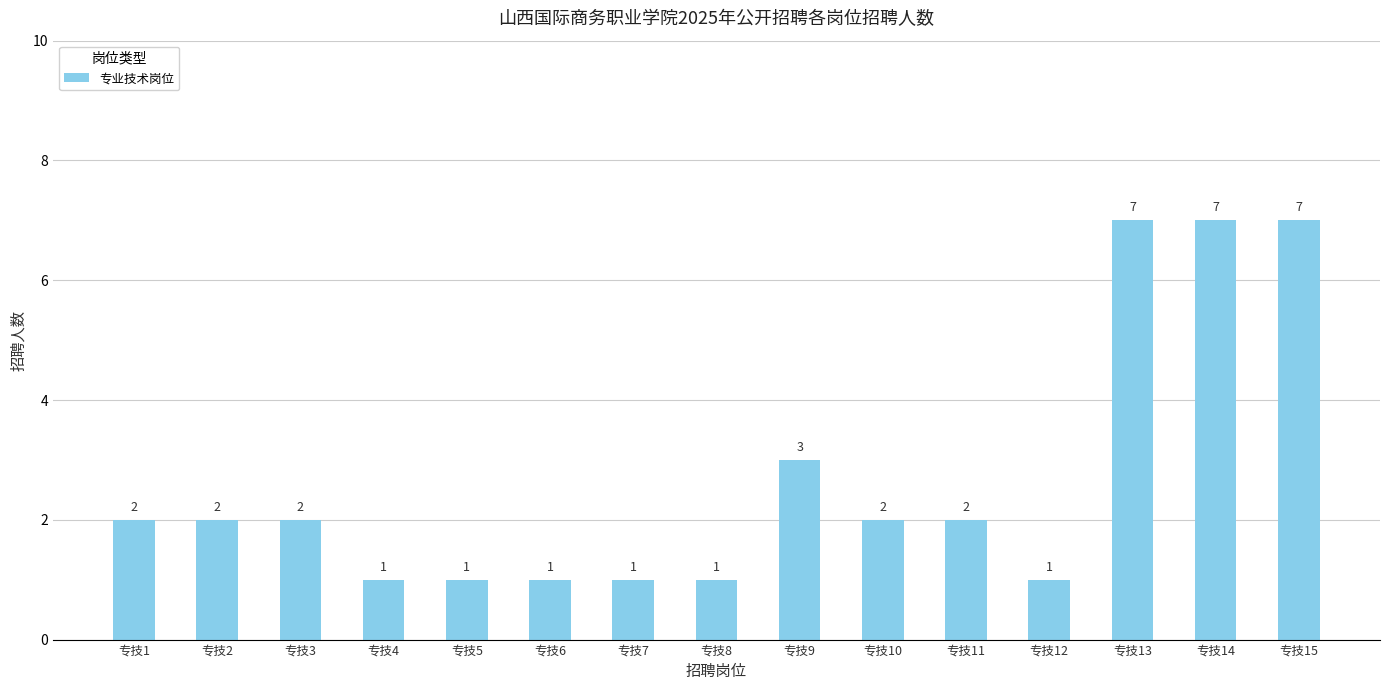

Are the bars horizontal?

No